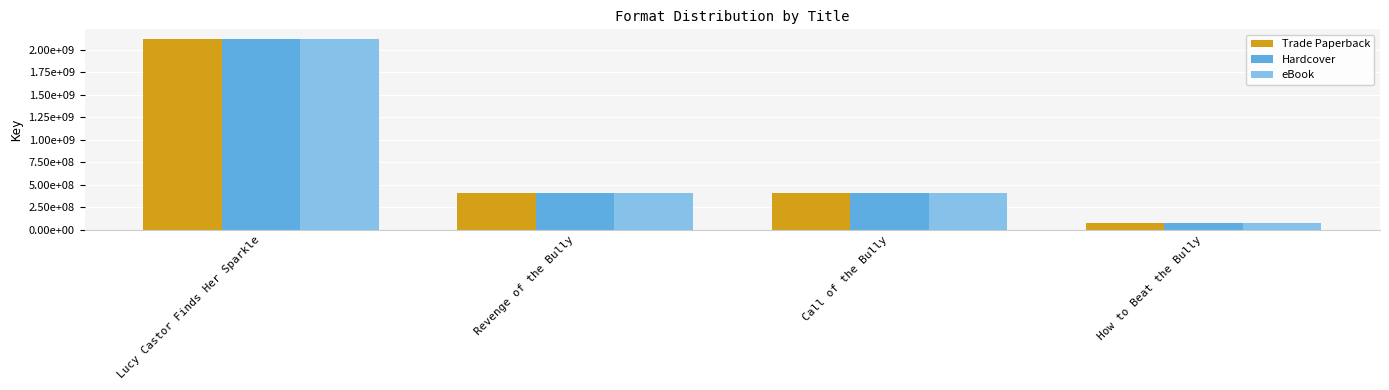

At which category is the sum across all series the highest?

Lucy Castor Finds Her Sparkle